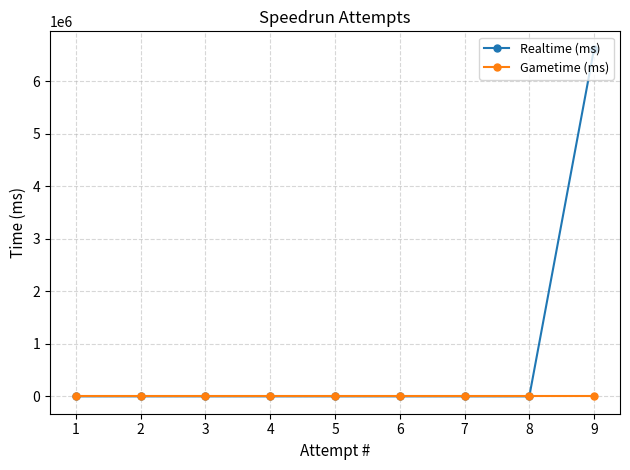

Reading right to left, what are all the values shown in this chart?

Realtime (ms): 9=6617867	8=0	7=0	6=0	5=0	4=0	3=0	2=0	1=0
Gametime (ms): 9=0	8=0	7=0	6=0	5=0	4=0	3=0	2=0	1=0